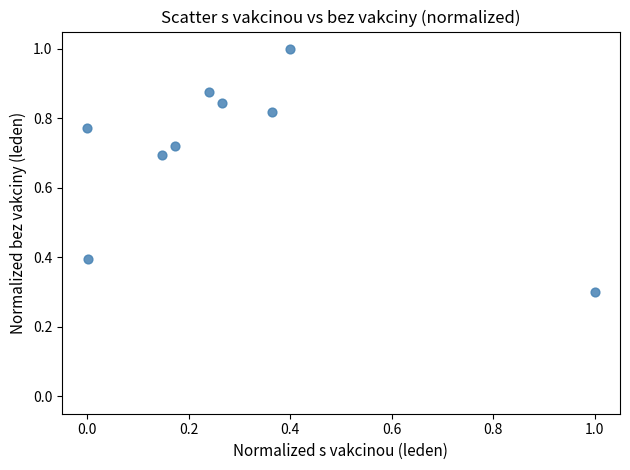

What is the average X value?

0.3